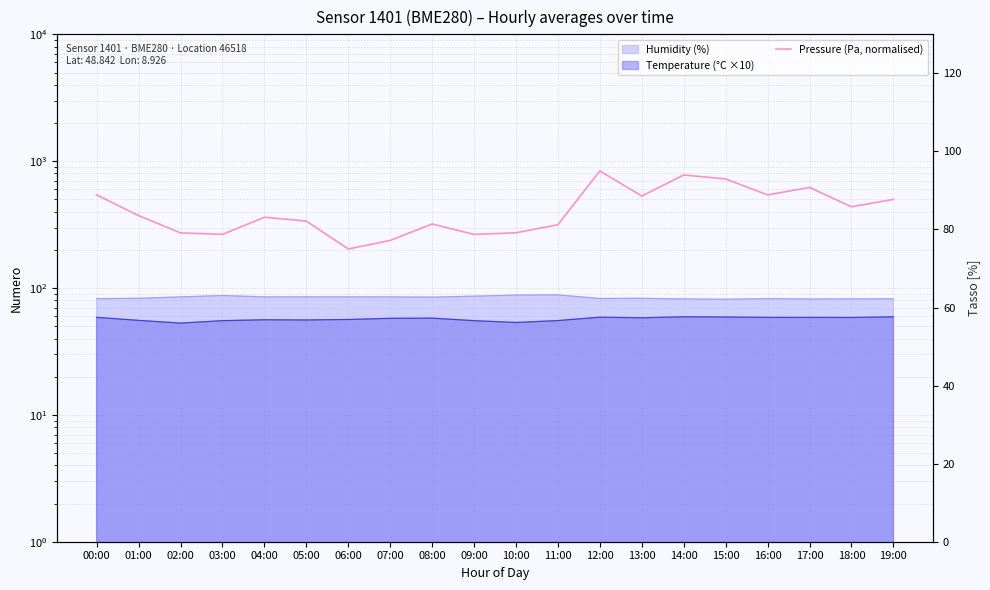

Which label corresponds to the smallest value in the chart?

06:00